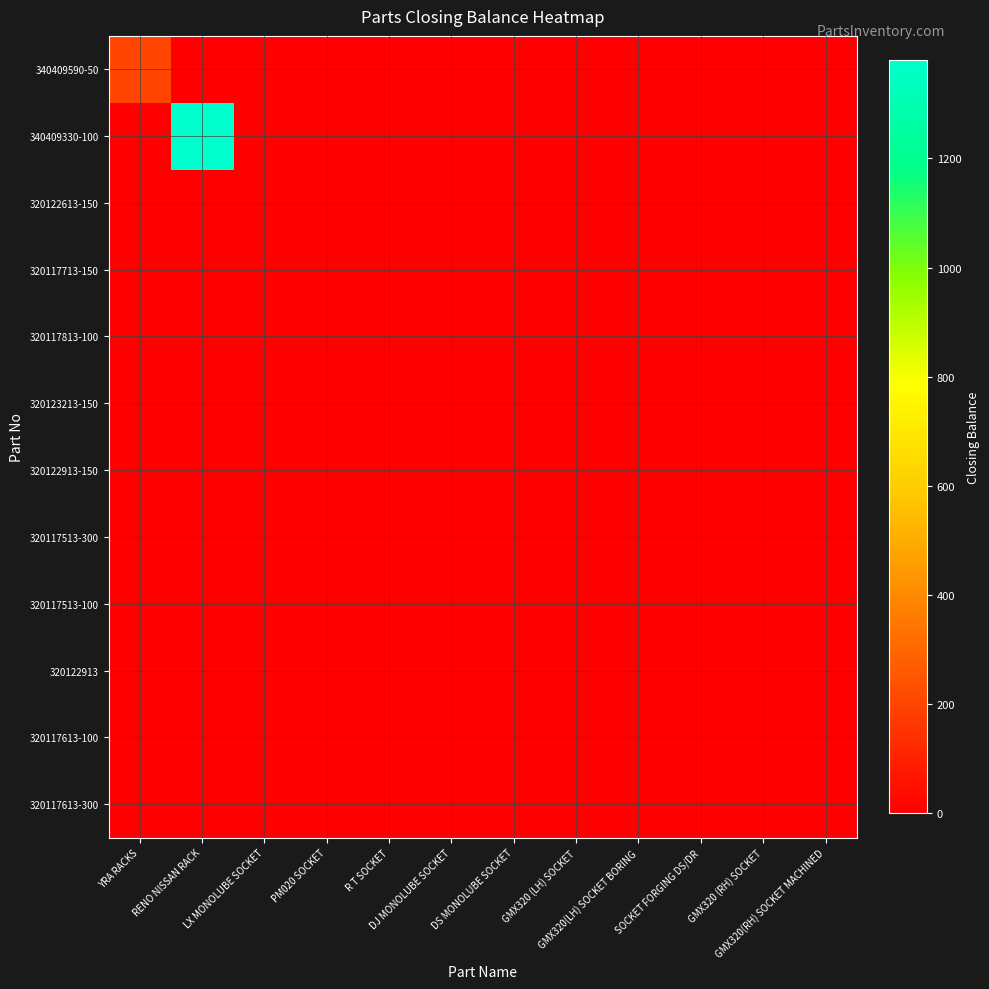

Reading left to right, extract all data points from this chart.

340409590-50: YRA RACKS=200	RENO NISSAN RACK=0	LX MONOLUBE SOCKET=0	PM020 SOCKET=0	R T SOCKET=0	DJ MONOLUBE SOCKET=0	DS MONOLUBE SOCKET=0	GMX320 (LH) SOCKET=0	GMX320(LH) SOCKET BORING=0	SOCKET FORGING DS/DR=0	GMX320 (RH) SOCKET=0	GMX320(RH) SOCKET MACHINED=0
340409330-100: YRA RACKS=0	RENO NISSAN RACK=1380	LX MONOLUBE SOCKET=0	PM020 SOCKET=0	R T SOCKET=0	DJ MONOLUBE SOCKET=0	DS MONOLUBE SOCKET=0	GMX320 (LH) SOCKET=0	GMX320(LH) SOCKET BORING=0	SOCKET FORGING DS/DR=0	GMX320 (RH) SOCKET=0	GMX320(RH) SOCKET MACHINED=0
320122613-150: YRA RACKS=0	RENO NISSAN RACK=0	LX MONOLUBE SOCKET=0	PM020 SOCKET=0	R T SOCKET=0	DJ MONOLUBE SOCKET=0	DS MONOLUBE SOCKET=0	GMX320 (LH) SOCKET=0	GMX320(LH) SOCKET BORING=0	SOCKET FORGING DS/DR=0	GMX320 (RH) SOCKET=0	GMX320(RH) SOCKET MACHINED=0
320117713-150: YRA RACKS=0	RENO NISSAN RACK=0	LX MONOLUBE SOCKET=0	PM020 SOCKET=0	R T SOCKET=0	DJ MONOLUBE SOCKET=0	DS MONOLUBE SOCKET=0	GMX320 (LH) SOCKET=0	GMX320(LH) SOCKET BORING=0	SOCKET FORGING DS/DR=0	GMX320 (RH) SOCKET=0	GMX320(RH) SOCKET MACHINED=0
320117813-100: YRA RACKS=0	RENO NISSAN RACK=0	LX MONOLUBE SOCKET=0	PM020 SOCKET=0	R T SOCKET=0	DJ MONOLUBE SOCKET=0	DS MONOLUBE SOCKET=0	GMX320 (LH) SOCKET=0	GMX320(LH) SOCKET BORING=0	SOCKET FORGING DS/DR=0	GMX320 (RH) SOCKET=0	GMX320(RH) SOCKET MACHINED=0
320123213-150: YRA RACKS=0	RENO NISSAN RACK=0	LX MONOLUBE SOCKET=0	PM020 SOCKET=0	R T SOCKET=0	DJ MONOLUBE SOCKET=0	DS MONOLUBE SOCKET=0	GMX320 (LH) SOCKET=0	GMX320(LH) SOCKET BORING=0	SOCKET FORGING DS/DR=0	GMX320 (RH) SOCKET=0	GMX320(RH) SOCKET MACHINED=0
320122913-150: YRA RACKS=0	RENO NISSAN RACK=0	LX MONOLUBE SOCKET=0	PM020 SOCKET=0	R T SOCKET=0	DJ MONOLUBE SOCKET=0	DS MONOLUBE SOCKET=0	GMX320 (LH) SOCKET=0	GMX320(LH) SOCKET BORING=0	SOCKET FORGING DS/DR=0	GMX320 (RH) SOCKET=0	GMX320(RH) SOCKET MACHINED=0
320117513-300: YRA RACKS=0	RENO NISSAN RACK=0	LX MONOLUBE SOCKET=0	PM020 SOCKET=0	R T SOCKET=0	DJ MONOLUBE SOCKET=0	DS MONOLUBE SOCKET=0	GMX320 (LH) SOCKET=0	GMX320(LH) SOCKET BORING=0	SOCKET FORGING DS/DR=0	GMX320 (RH) SOCKET=0	GMX320(RH) SOCKET MACHINED=0
320117513-100: YRA RACKS=0	RENO NISSAN RACK=0	LX MONOLUBE SOCKET=0	PM020 SOCKET=0	R T SOCKET=0	DJ MONOLUBE SOCKET=0	DS MONOLUBE SOCKET=0	GMX320 (LH) SOCKET=0	GMX320(LH) SOCKET BORING=0	SOCKET FORGING DS/DR=0	GMX320 (RH) SOCKET=0	GMX320(RH) SOCKET MACHINED=0
320122913: YRA RACKS=0	RENO NISSAN RACK=0	LX MONOLUBE SOCKET=0	PM020 SOCKET=0	R T SOCKET=0	DJ MONOLUBE SOCKET=0	DS MONOLUBE SOCKET=0	GMX320 (LH) SOCKET=0	GMX320(LH) SOCKET BORING=0	SOCKET FORGING DS/DR=0	GMX320 (RH) SOCKET=0	GMX320(RH) SOCKET MACHINED=0
320117613-100: YRA RACKS=0	RENO NISSAN RACK=0	LX MONOLUBE SOCKET=0	PM020 SOCKET=0	R T SOCKET=0	DJ MONOLUBE SOCKET=0	DS MONOLUBE SOCKET=0	GMX320 (LH) SOCKET=0	GMX320(LH) SOCKET BORING=0	SOCKET FORGING DS/DR=0	GMX320 (RH) SOCKET=0	GMX320(RH) SOCKET MACHINED=0
320117613-300: YRA RACKS=0	RENO NISSAN RACK=0	LX MONOLUBE SOCKET=0	PM020 SOCKET=0	R T SOCKET=0	DJ MONOLUBE SOCKET=0	DS MONOLUBE SOCKET=0	GMX320 (LH) SOCKET=0	GMX320(LH) SOCKET BORING=0	SOCKET FORGING DS/DR=0	GMX320 (RH) SOCKET=0	GMX320(RH) SOCKET MACHINED=0